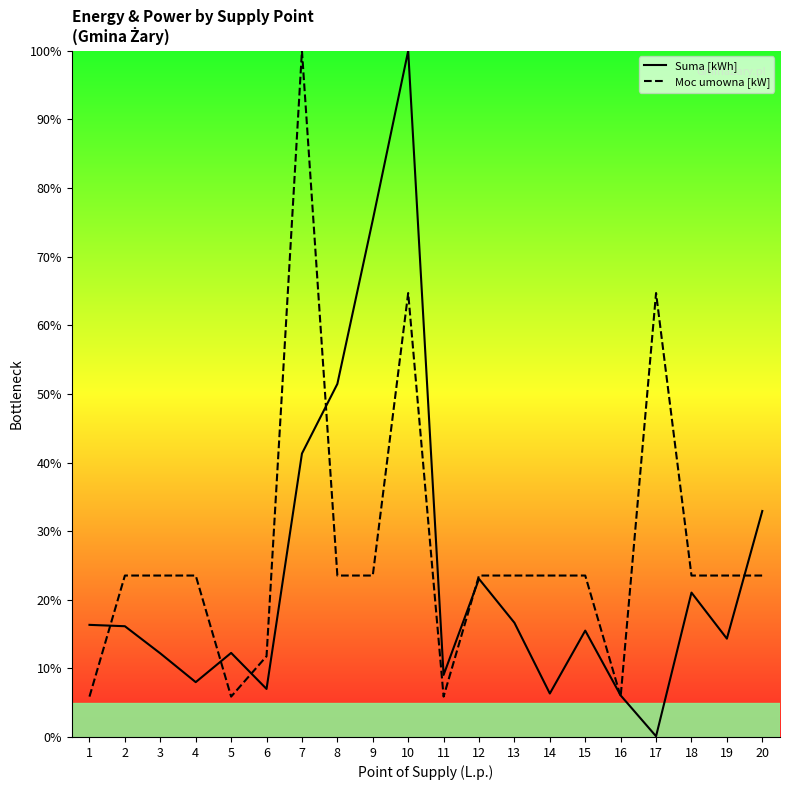

At 5, list the series in order from smallest to largest.

Moc umowna [kW], Suma [kWh]